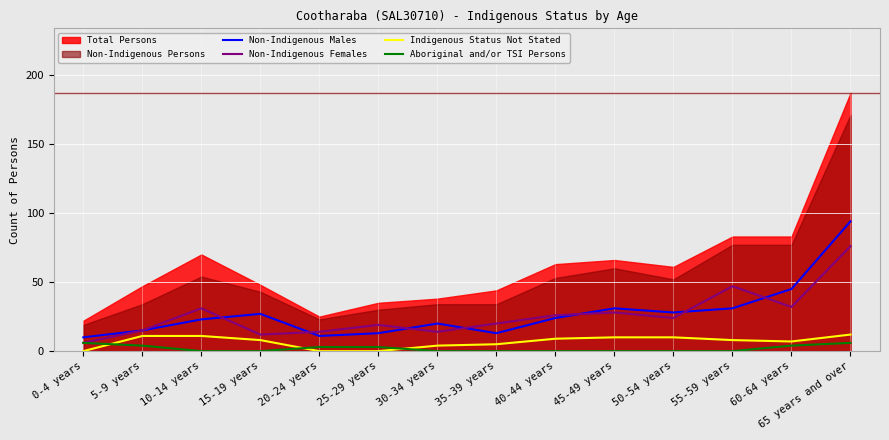

What is the label of the 7th point from the left?

30-34 years